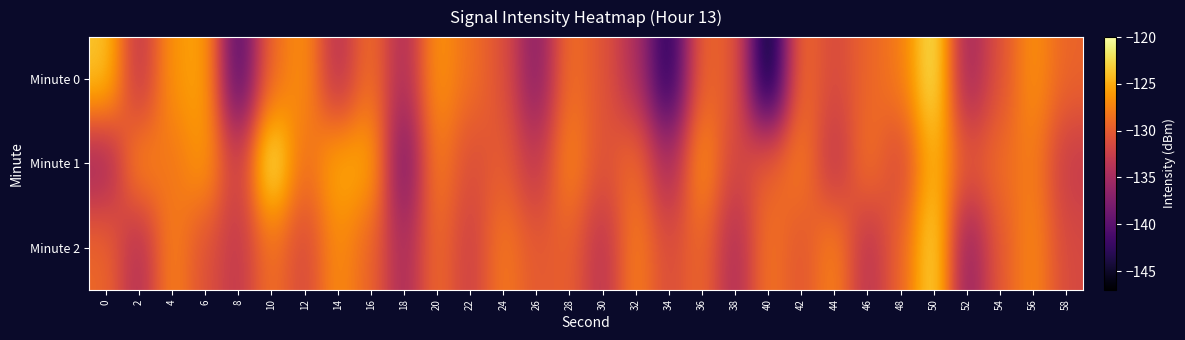

Which category has the highest value across all series?

10